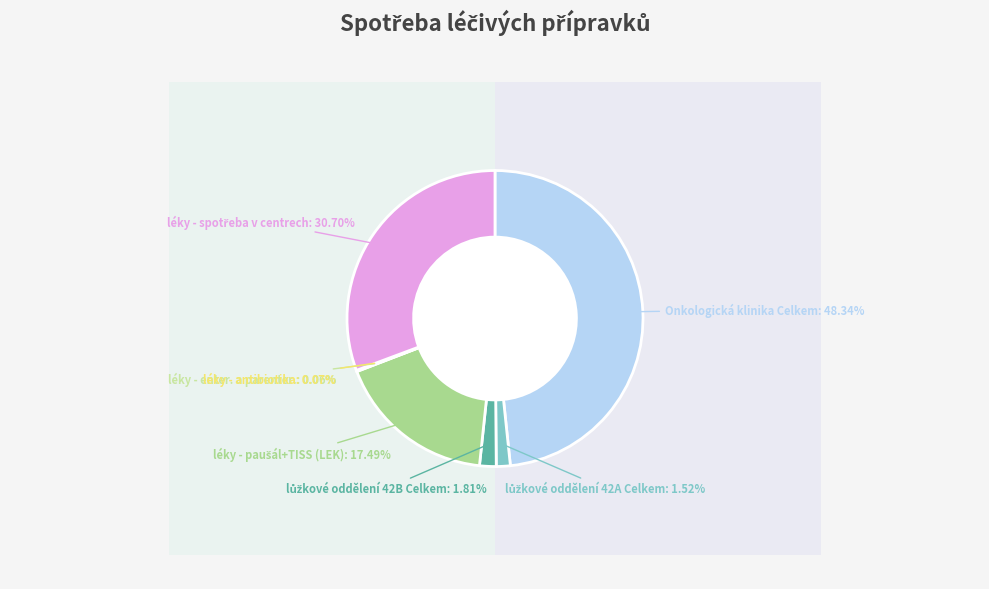

Rank the categories by value from lowest to highest.

léky - enter. a parenter., léky - antibiotika, lůžkové oddělení 42A Celkem, lůžkové oddělení 42B Celkem, léky - paušál+TISS (LEK), léky - spotřeba v centrech, Onkologická klinika Celkem